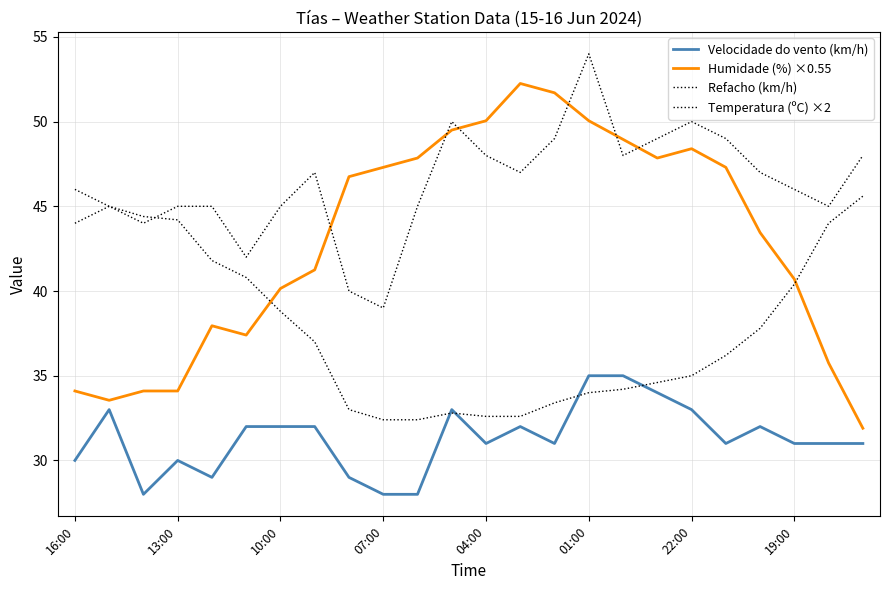

How many lines are shown in the chart?

4